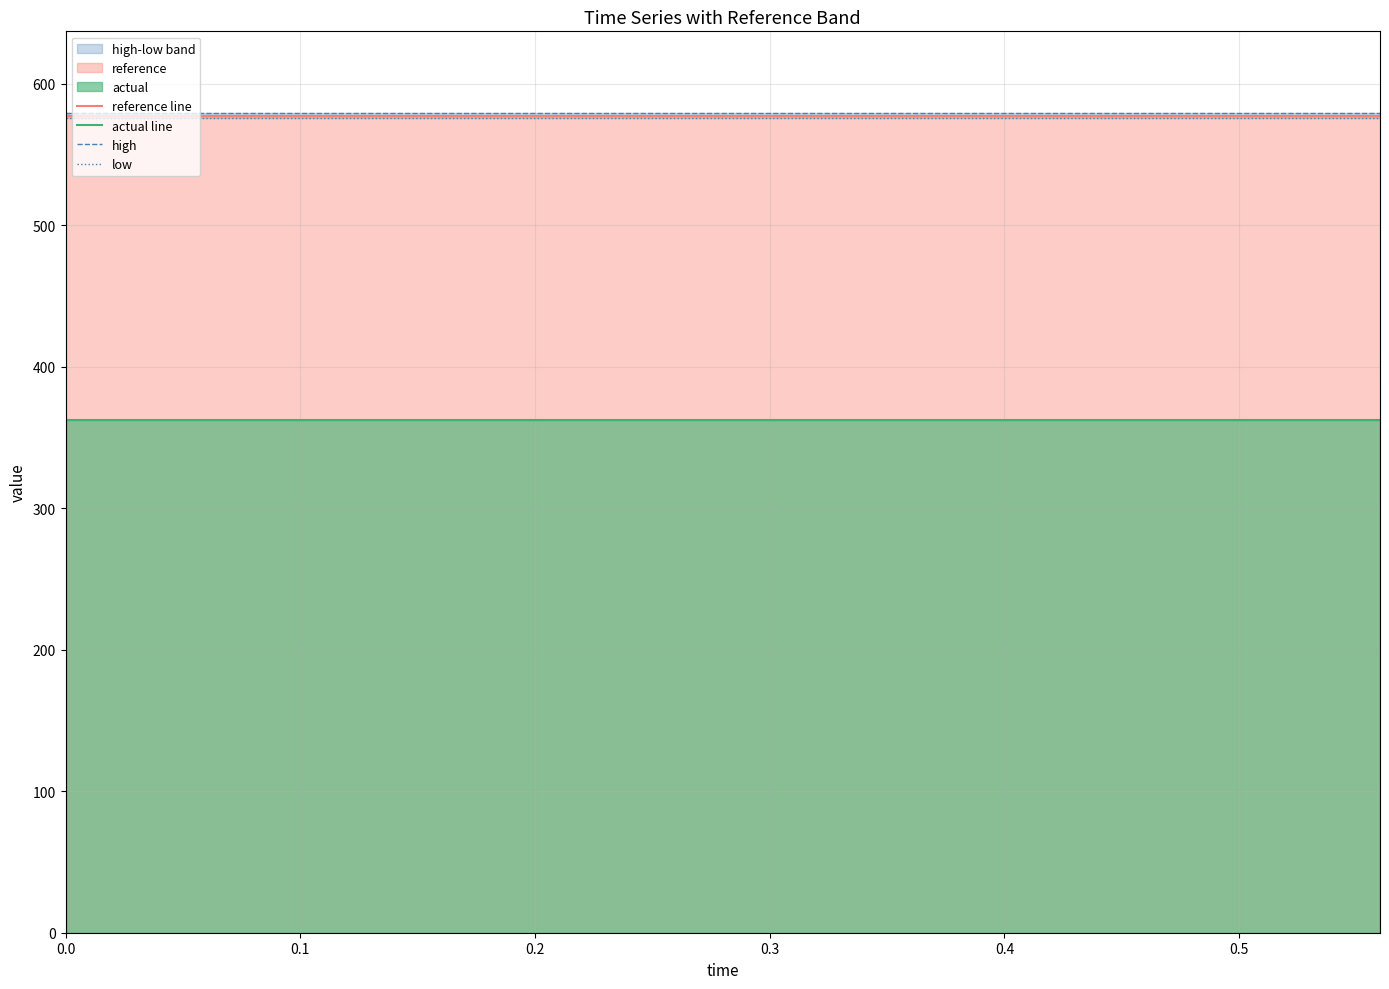

Is the value of low at 0.0 greater than the value of high at 0.0?

No